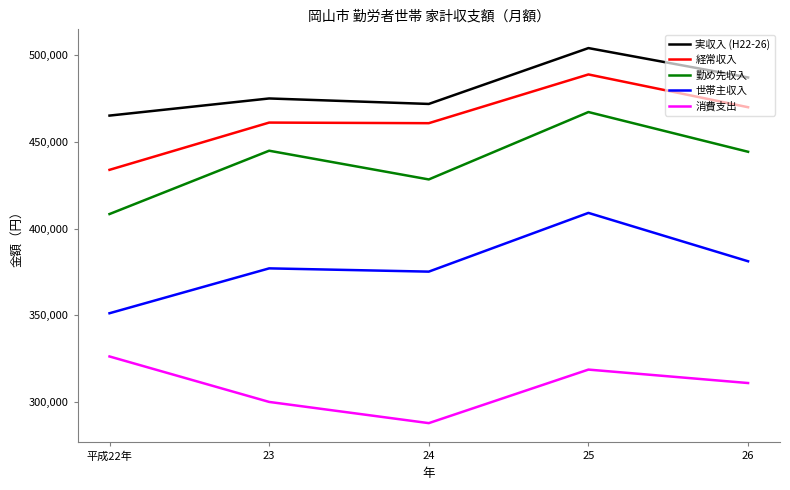

True or false: 実収入 (H22-26) has more than 2 interior local peaks.

False